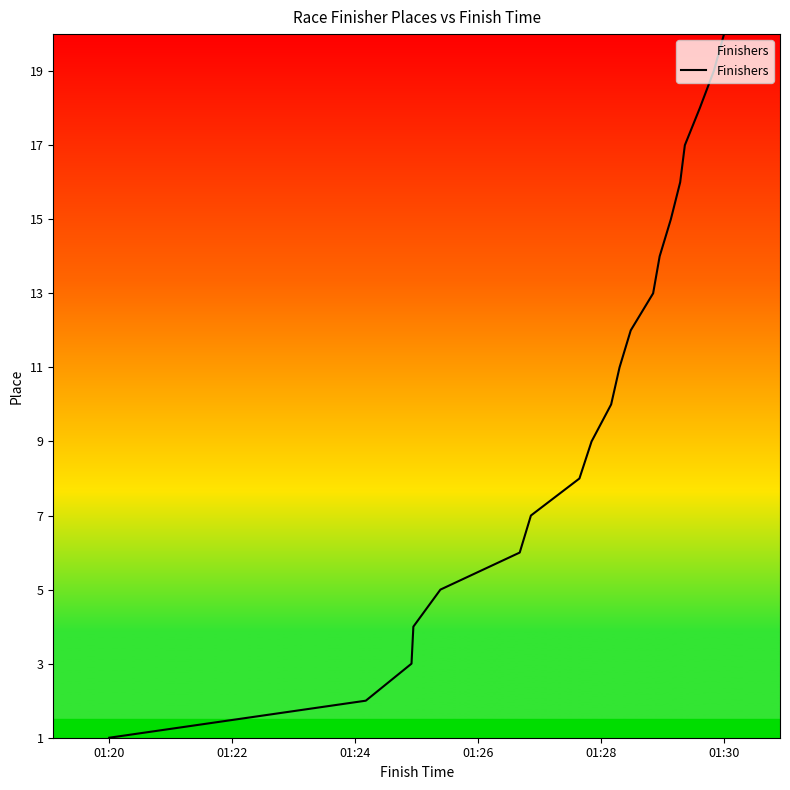

Does the chart have visible grid lines?

No